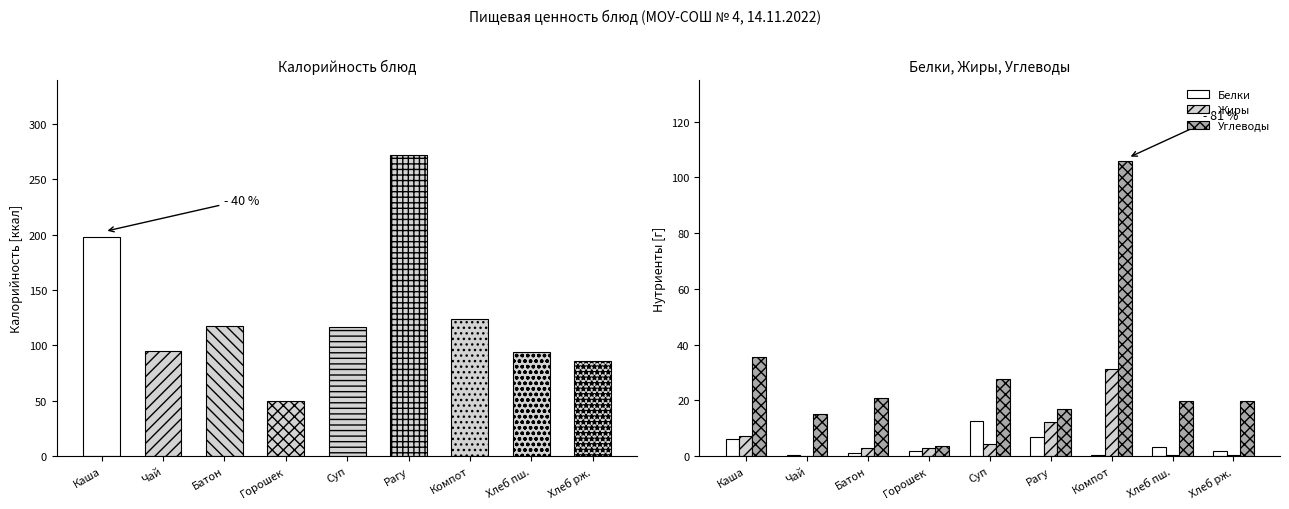

How many bars are there in total?

27